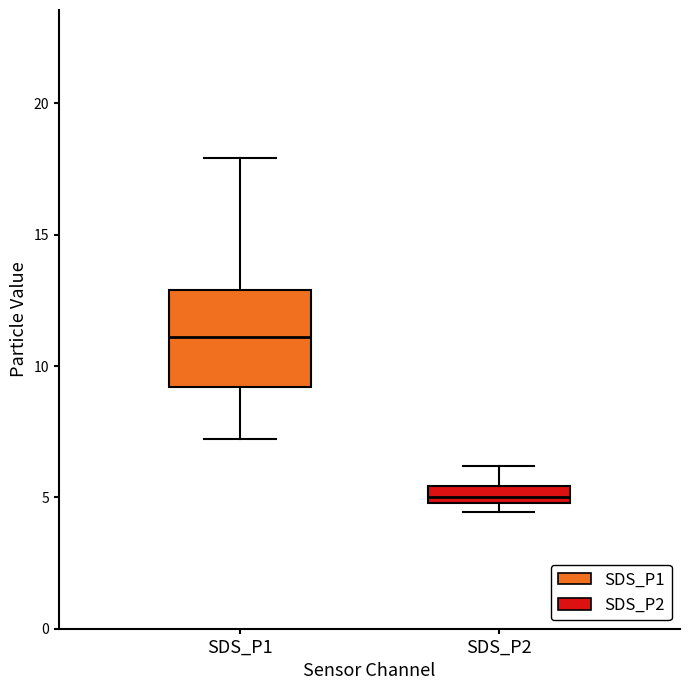

Comparing the boxes themselves (not the whiskers), which one is the tallest?

SDS_P1